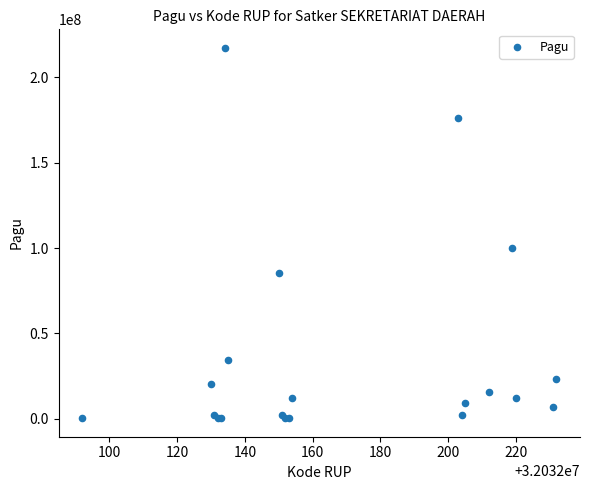

What Y value in the scatter plot is closest to 108800000?

99958000